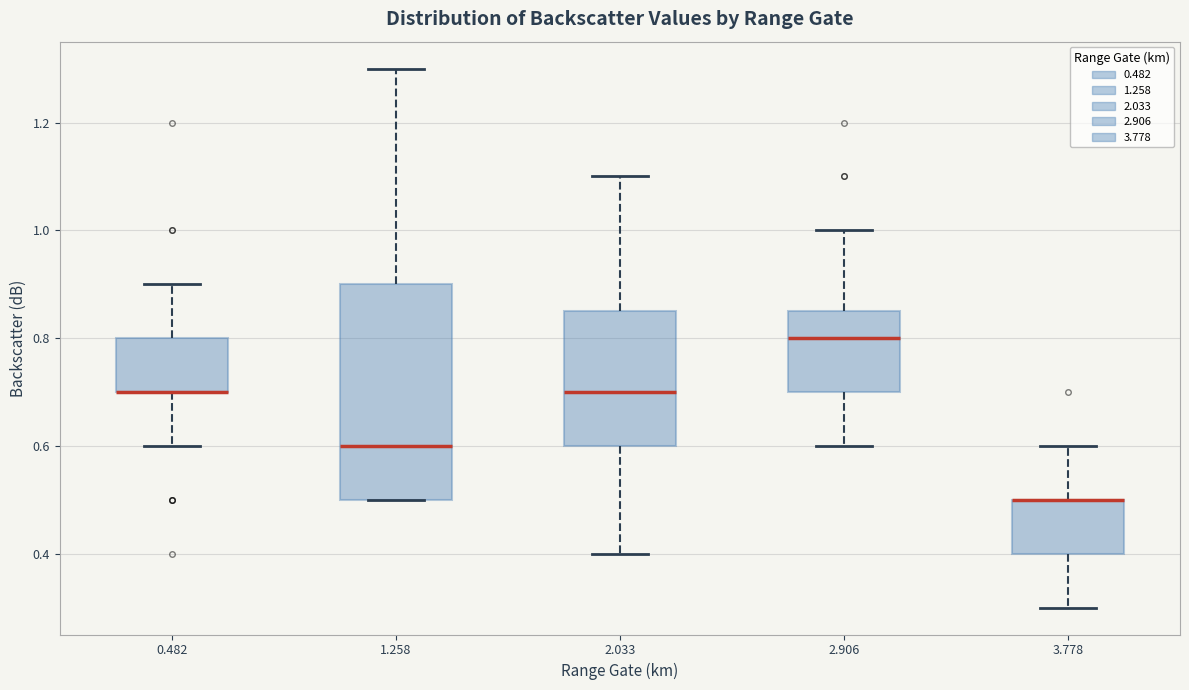

Reading left to right, read every box against the y-axis: the position of its median line, the range the box covers, and the ends of its whiskers. The values are not printed on the chart, so give them approximately, as read against the axis.

0.482: median 0.70 (drawn on the box's lower edge), box 0.70 to 0.80, whiskers 0.60 to 0.90
1.258: median 0.60, box 0.50 to 0.90, whiskers 0.50 to 1.30
2.033: median 0.70, box 0.60 to 0.86, whiskers 0.40 to 1.10
2.906: median 0.80, box 0.70 to 0.86, whiskers 0.60 to 1.00
3.778: median 0.50 (drawn on the box's upper edge), box 0.40 to 0.50, whiskers 0.30 to 0.60